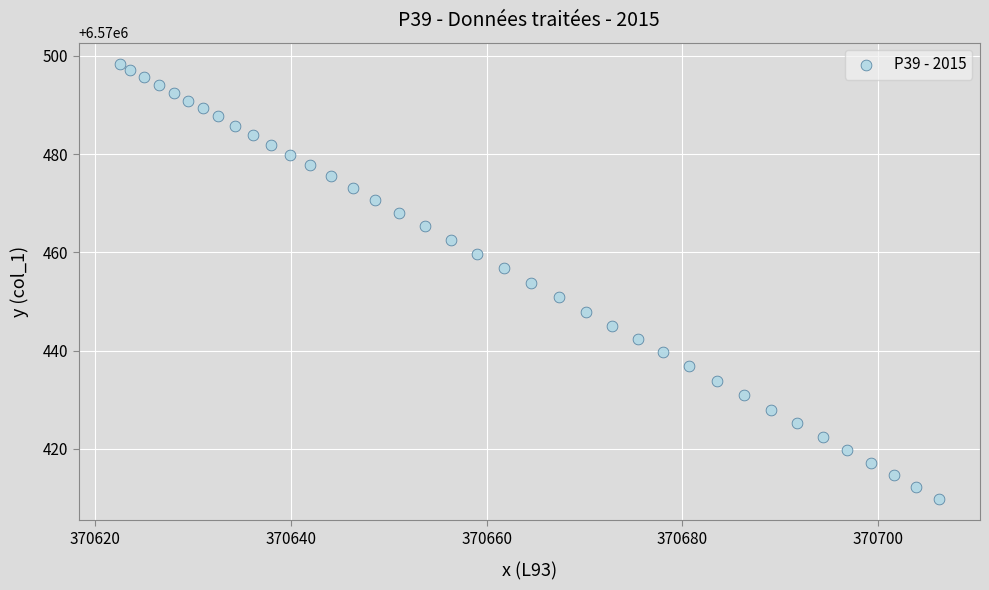

What is the range of Y values (max minus min)?

88.4